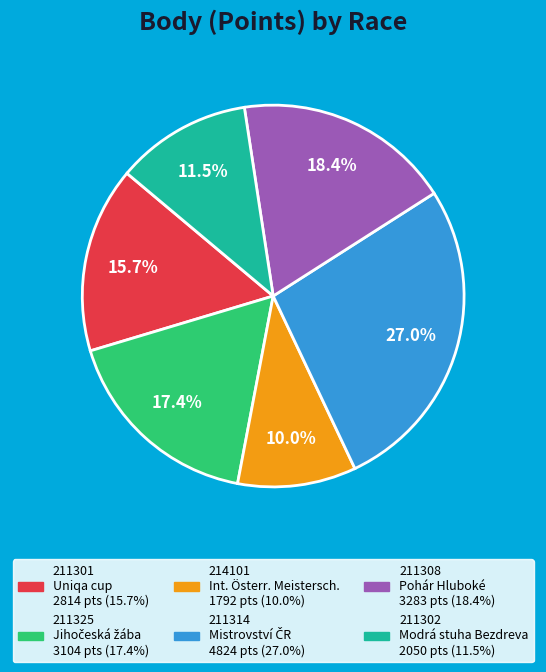

What is the total percentage of 211314 and 211301?

42.7%